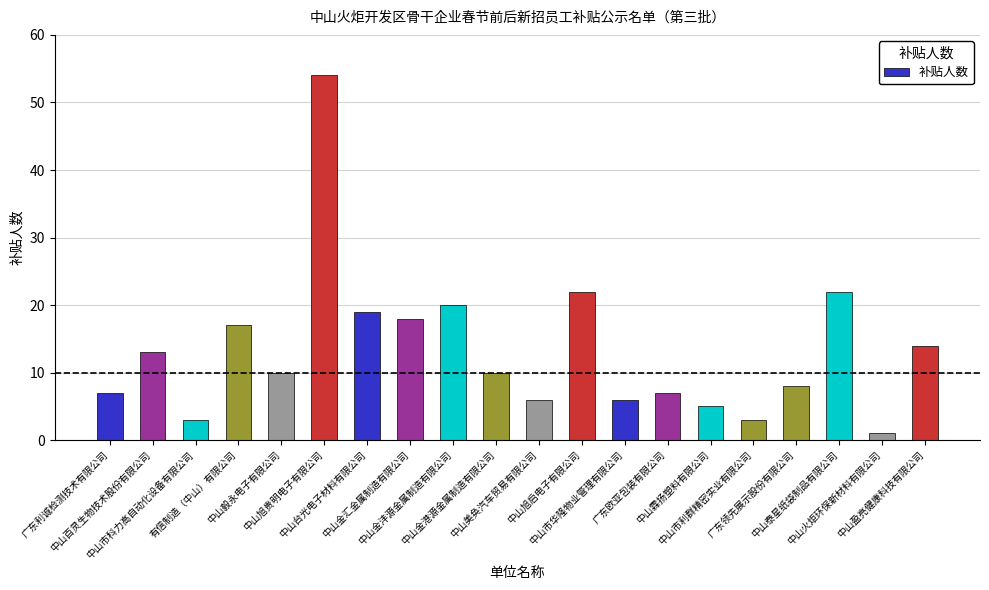

Between 中山市利群精密实业有限公司 and 中山金汇金属制造有限公司, which is larger?

中山金汇金属制造有限公司